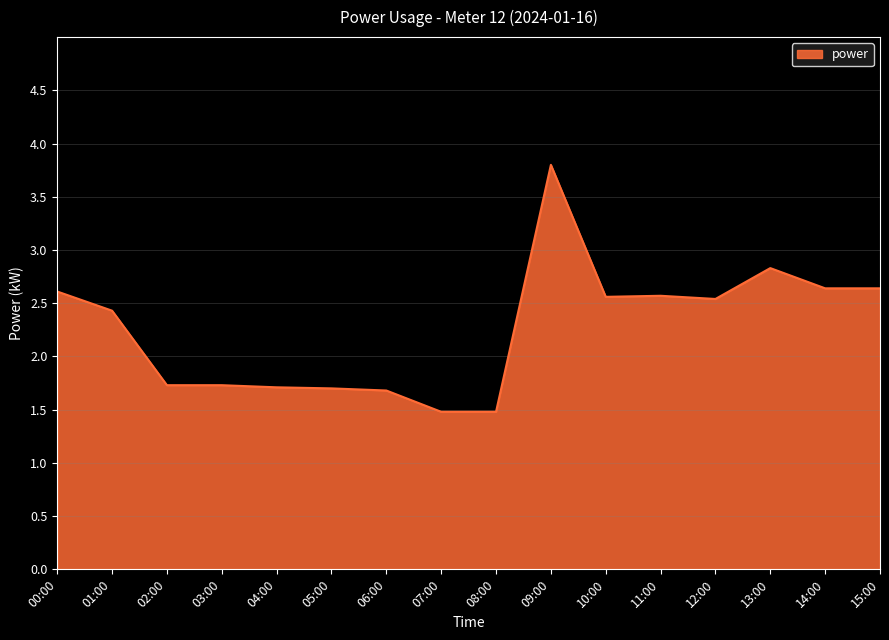

Which has a higher value, 06:00 or 07:00?

06:00